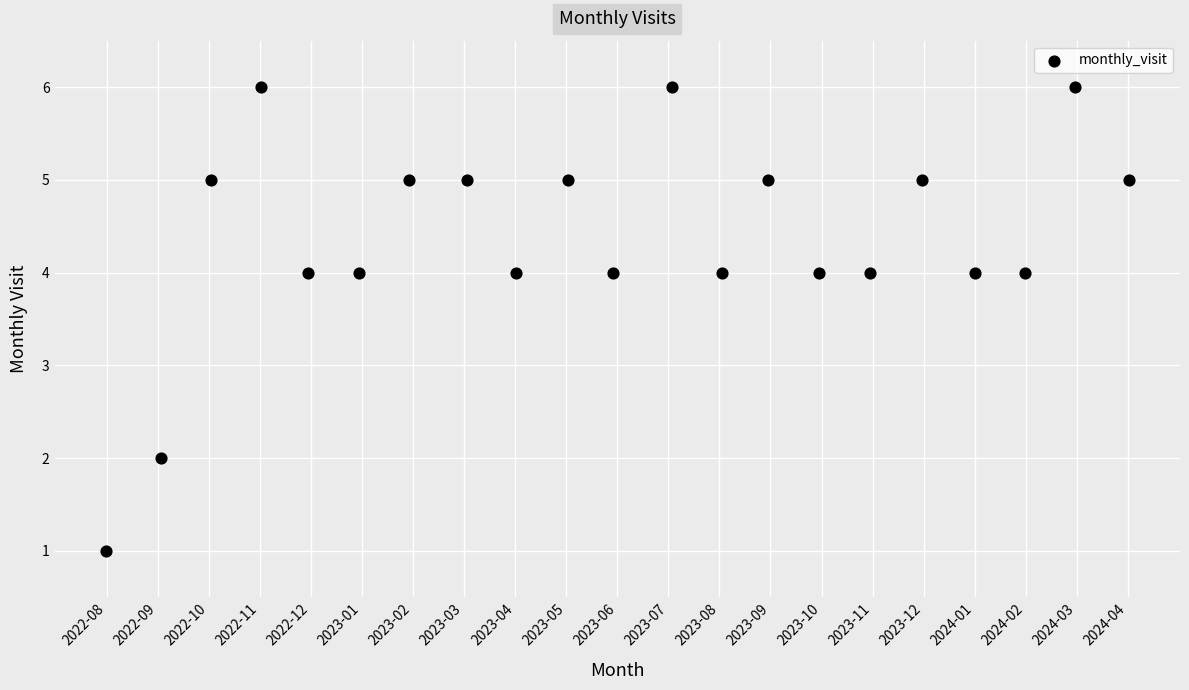

What is the range of Y values (max minus min)?

5